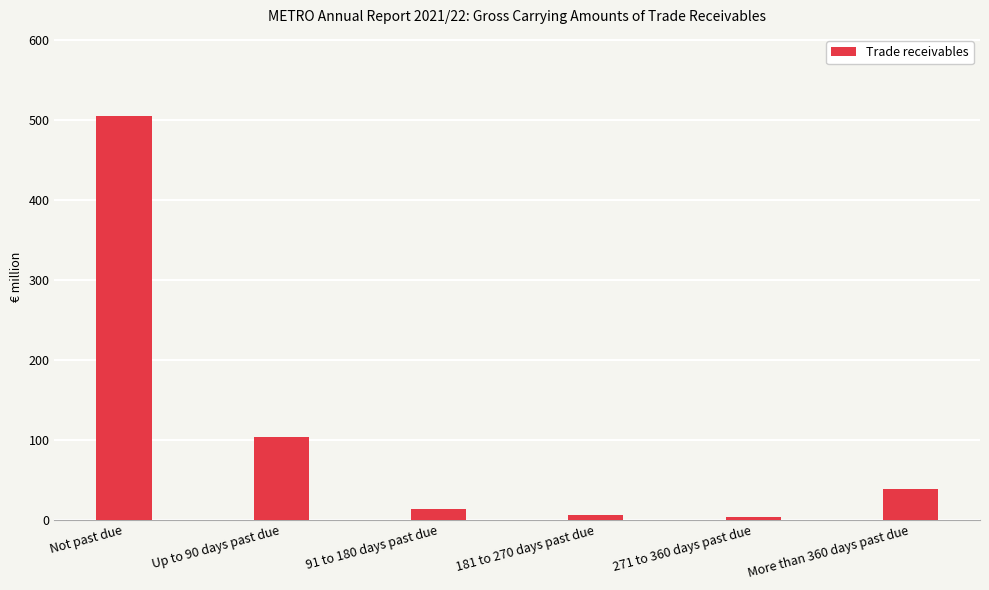

Which has a higher value, Not past due or 271 to 360 days past due?

Not past due